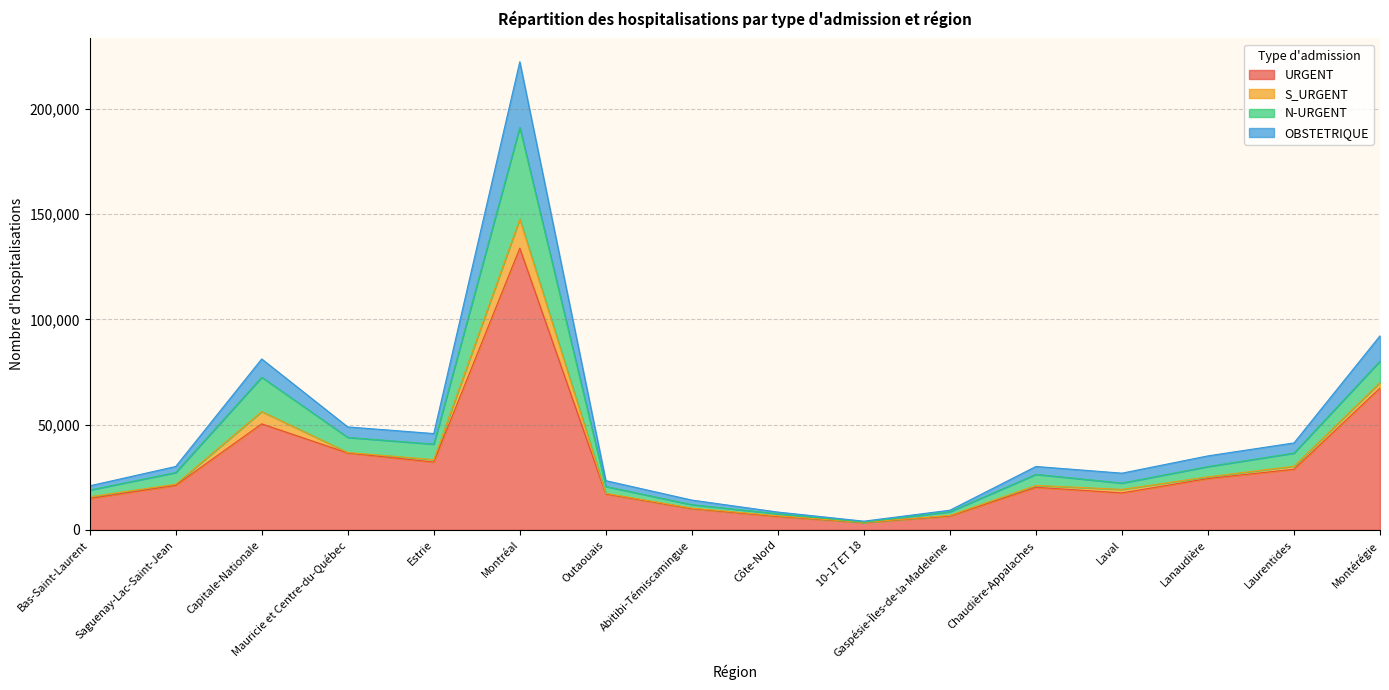

List the labels in order of URGENT value, largest first.

Montréal, Montérégie, Capitale-Nationale, Mauricie et Centre-du-Québec, Estrie, Laurentides, Lanaudière, Saguenay-Lac-Saint-Jean, Chaudière-Appalaches, Laval, Outaouais, Bas-Saint-Laurent, Abitibi-Témiscamingue, Gaspésie-Îles-de-la-Madeleine, Côte-Nord, 10-17 ET 18